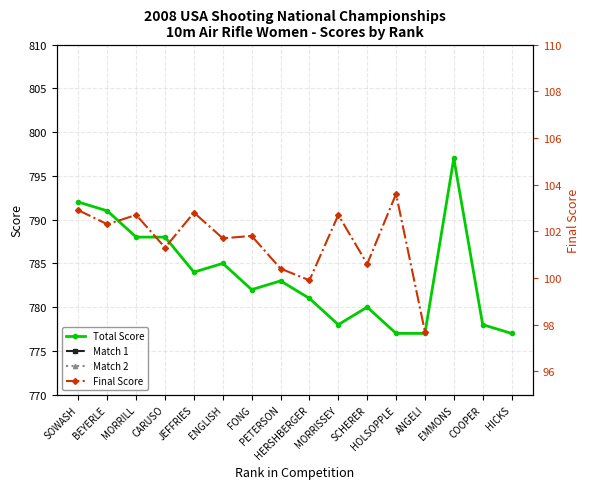

Which series has the largest total across all categories?

Total